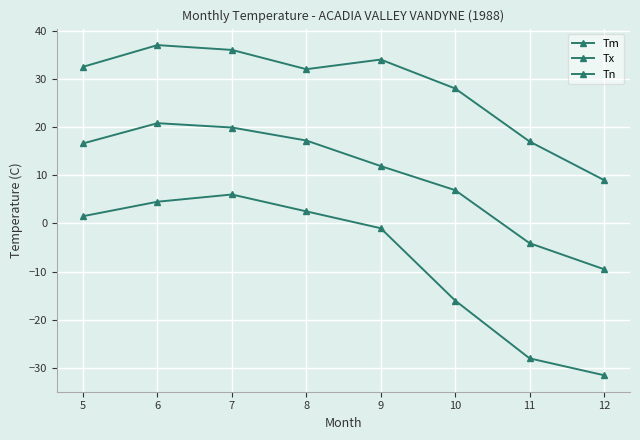

How many lines are shown in the chart?

3